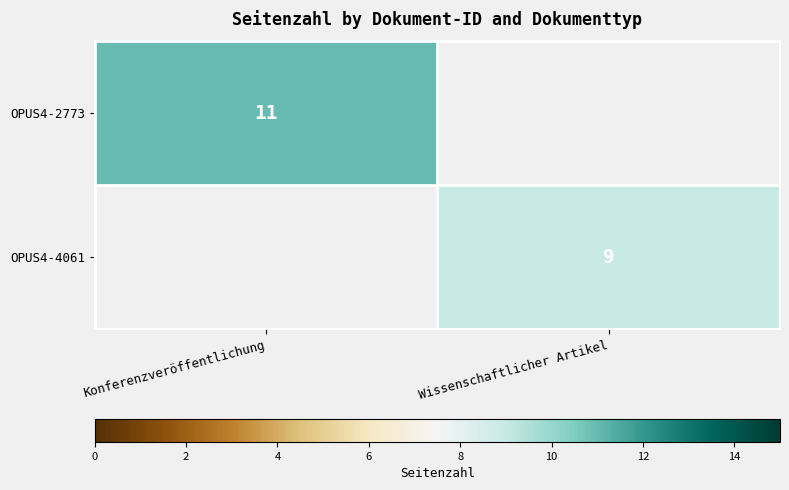

Which has a higher value, Wissenschaftlicher Artikel or Konferenzveröffentlichung?

Konferenzveröffentlichung